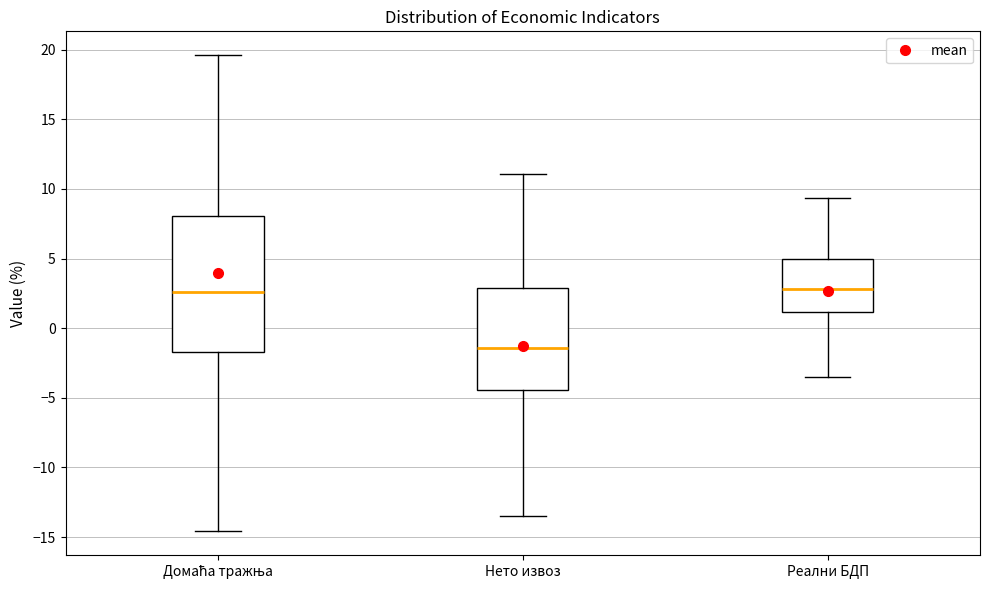

Which box is the tallest, from its lower edge to its upper edge?

Домаћа тражњa